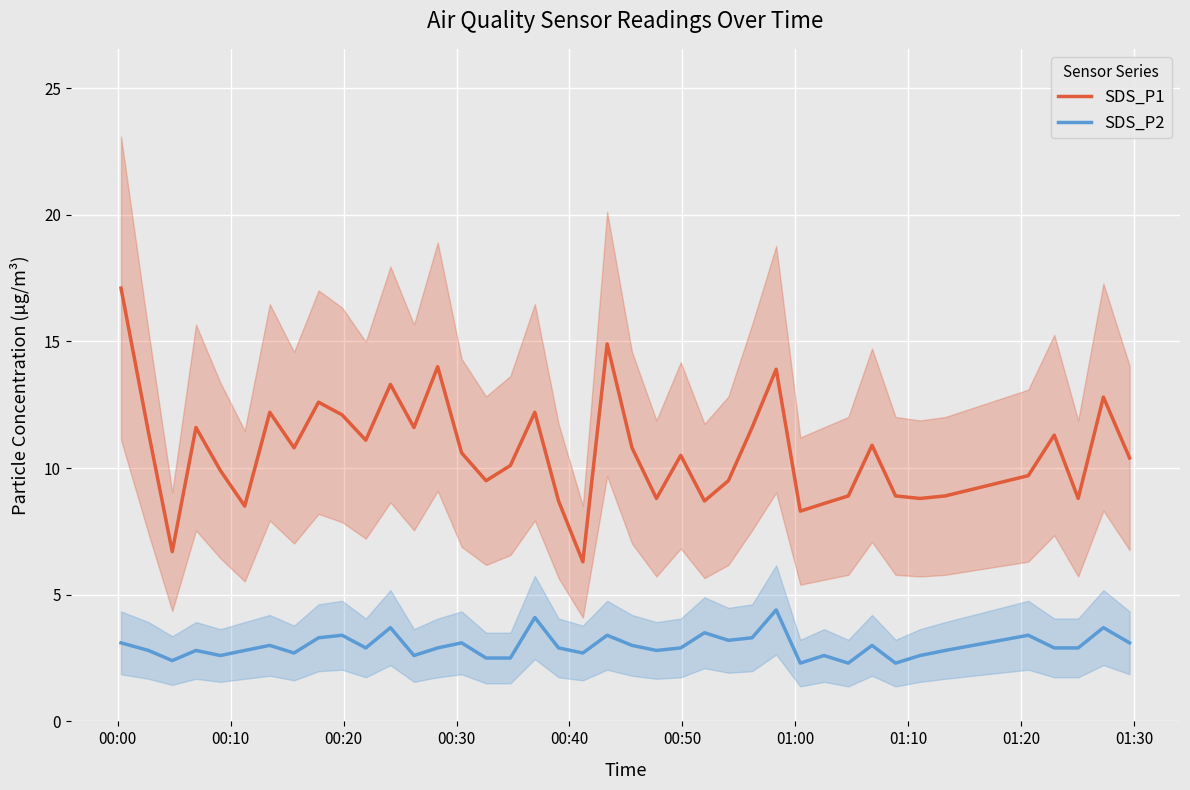

What are all the series names shown in the legend?

SDS_P1, SDS_P2